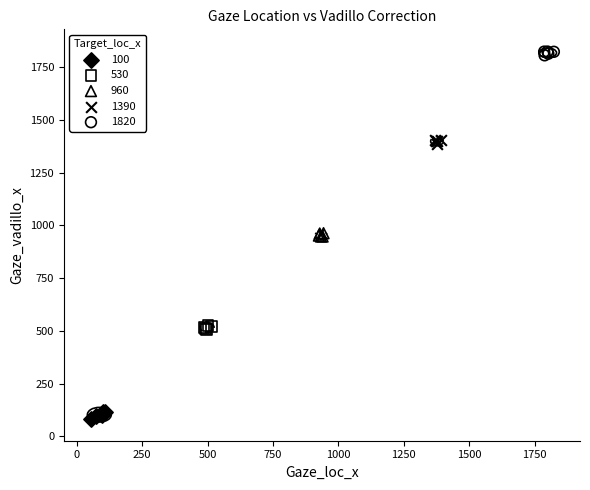

Which series reaches the minimum Y coordinate?

100